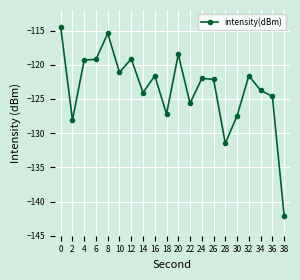

Between 30 and 16, which is larger?

16